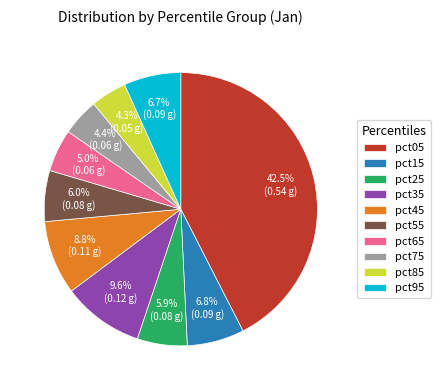

How many slices are in this pie chart?

10